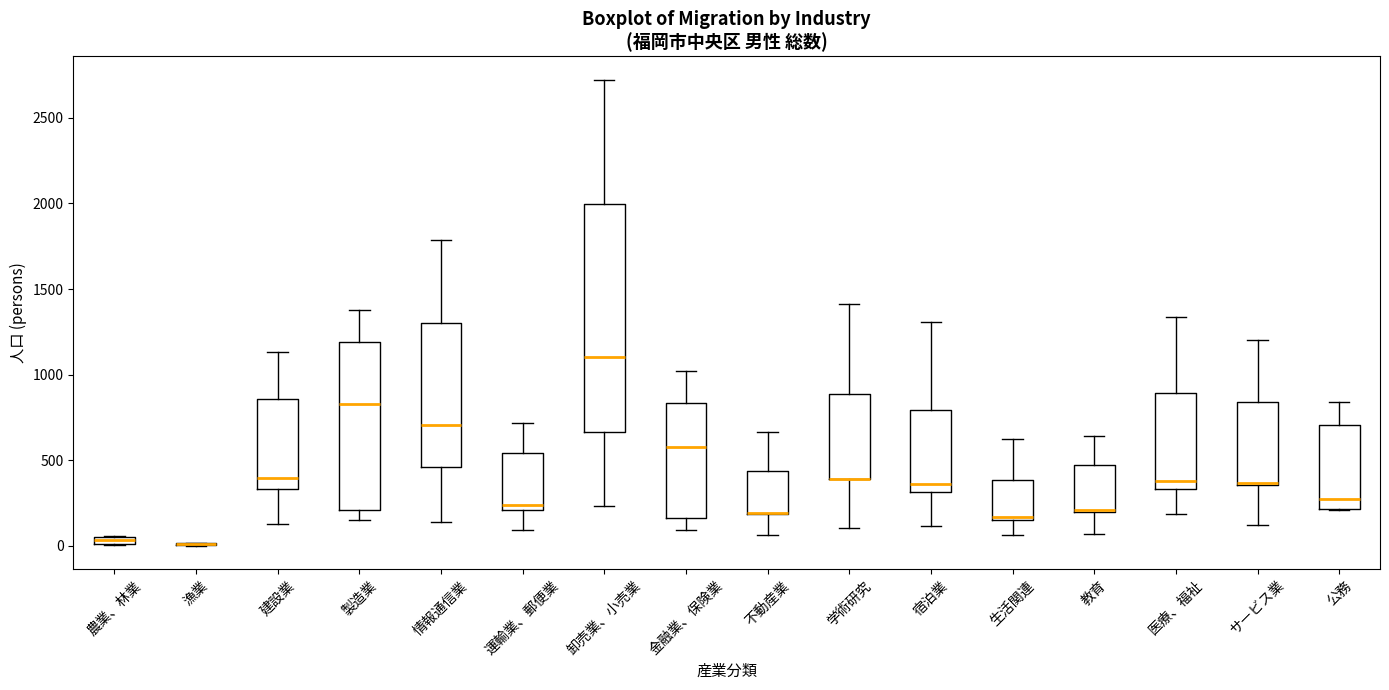

Where does the upper whisker of the box for 公務 end on the y-axis? The values are not printed on the chart, so give them approximately, as read against the axis.

850